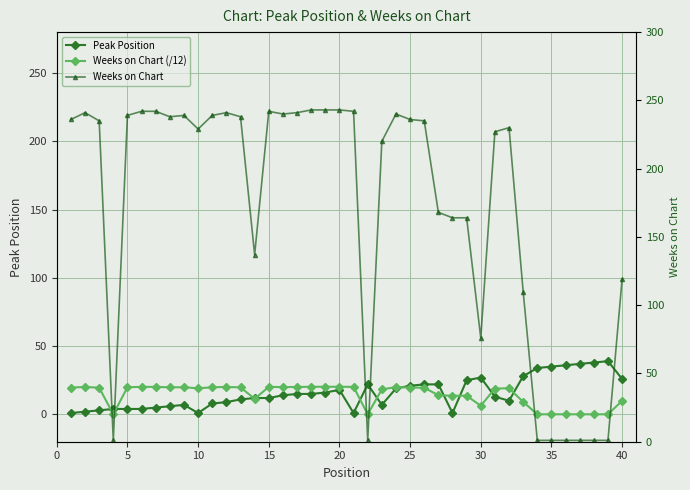

What are all the series names shown in the legend?

Peak Position, Weeks on Chart (/12), Weeks on Chart